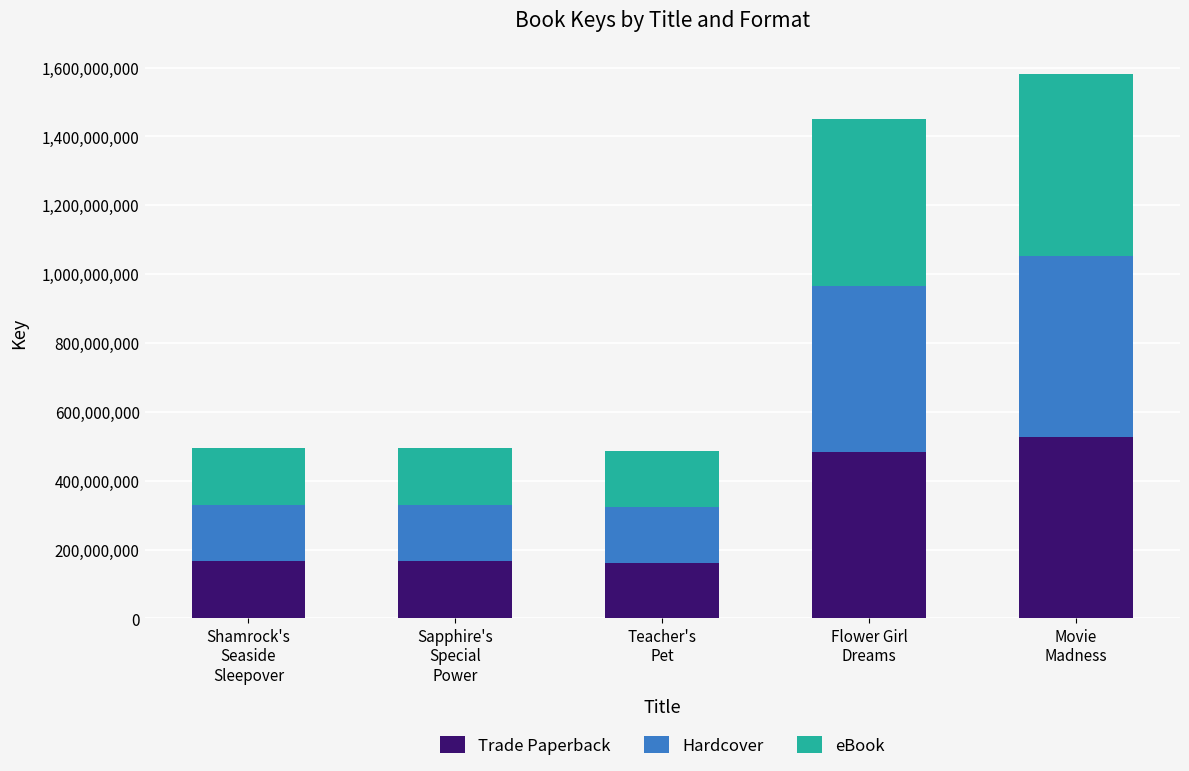

The Trade Paperback series shows 59800127 at Shamrock's
Seaside
Sleepover. True or false?

False